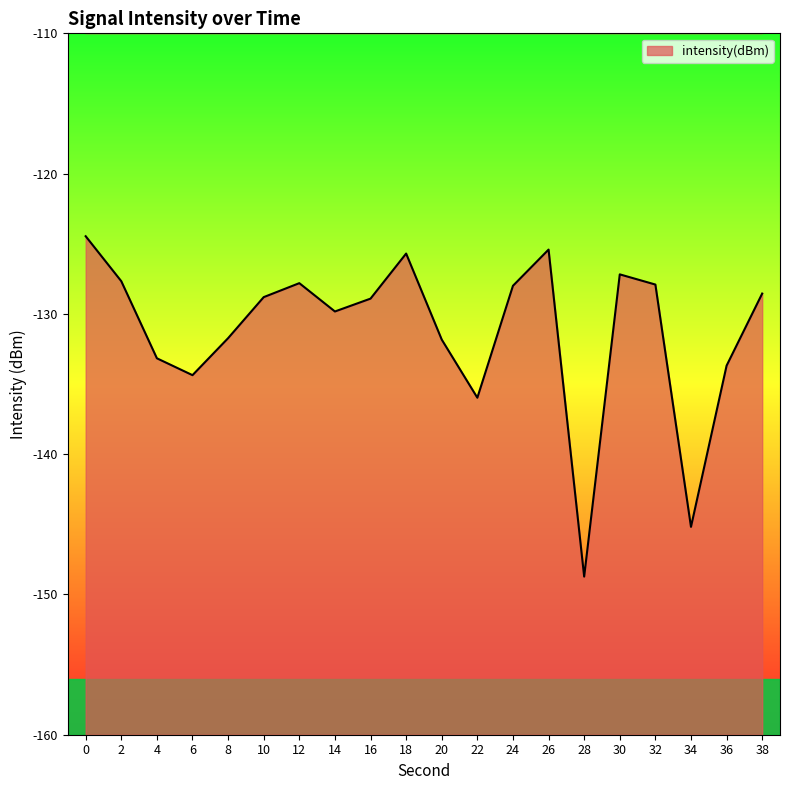

Reading left to right, what are all the values shown in this chart?

0=-124.5	2=-127.7	4=-133.2	6=-134.4	8=-131.7	10=-128.8	12=-127.8	14=-129.8	16=-128.9	18=-125.7	20=-131.8	22=-136.0	24=-128.0	26=-125.4	28=-148.7	30=-127.2	32=-127.9	34=-145.2	36=-133.7	38=-128.6